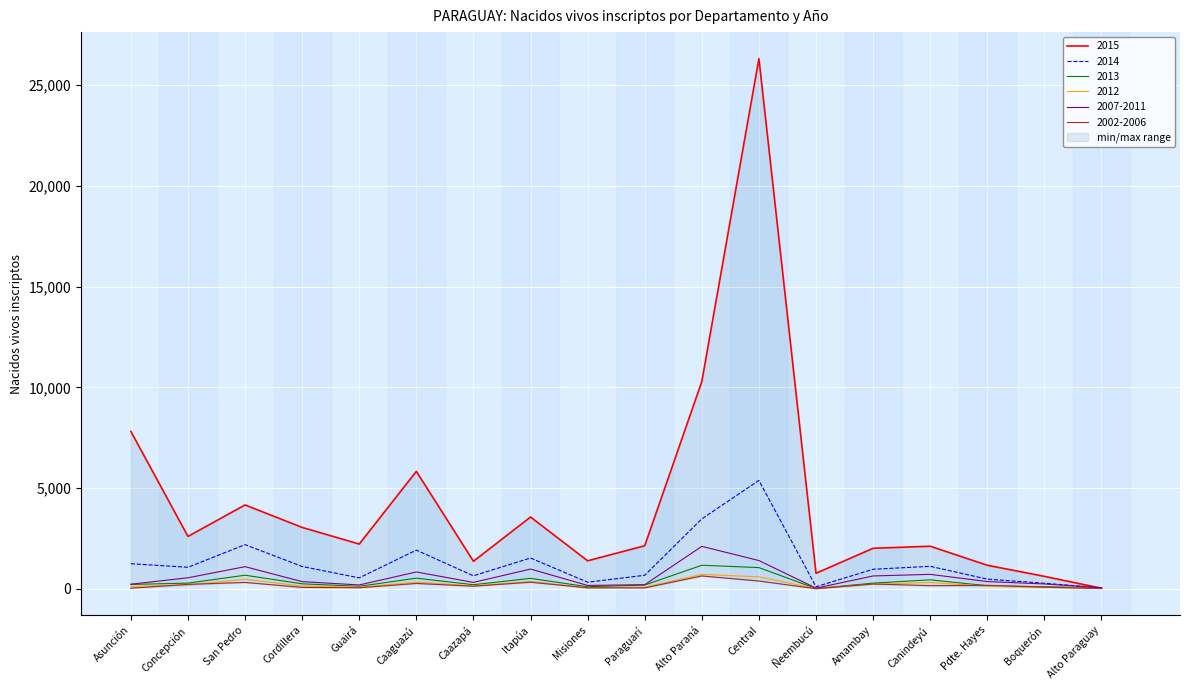

What position from the right is Alto Paraguay?

1